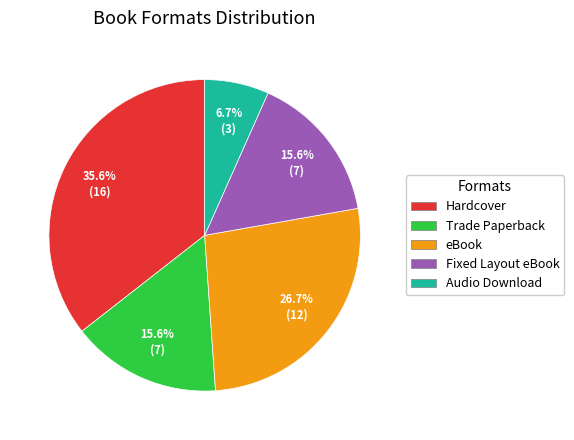

How many segments does this pie chart have?

5